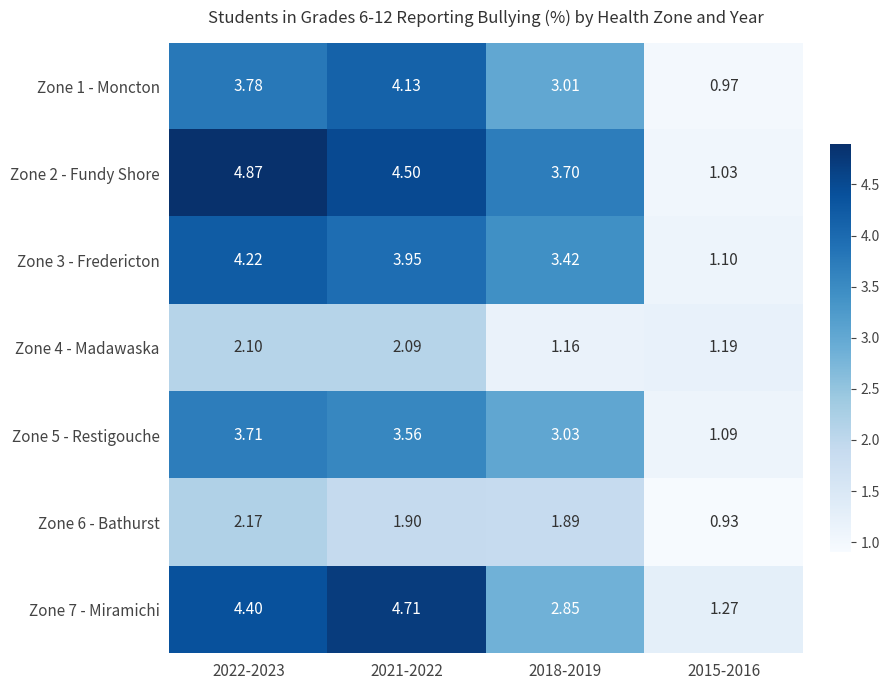

Rank the series at 2018-2019 from highest to lowest value.

Zone 2 - Fundy Shore, Zone 3 - Fredericton, Zone 5 - Restigouche, Zone 1 - Moncton, Zone 7 - Miramichi, Zone 6 - Bathurst, Zone 4 - Madawaska